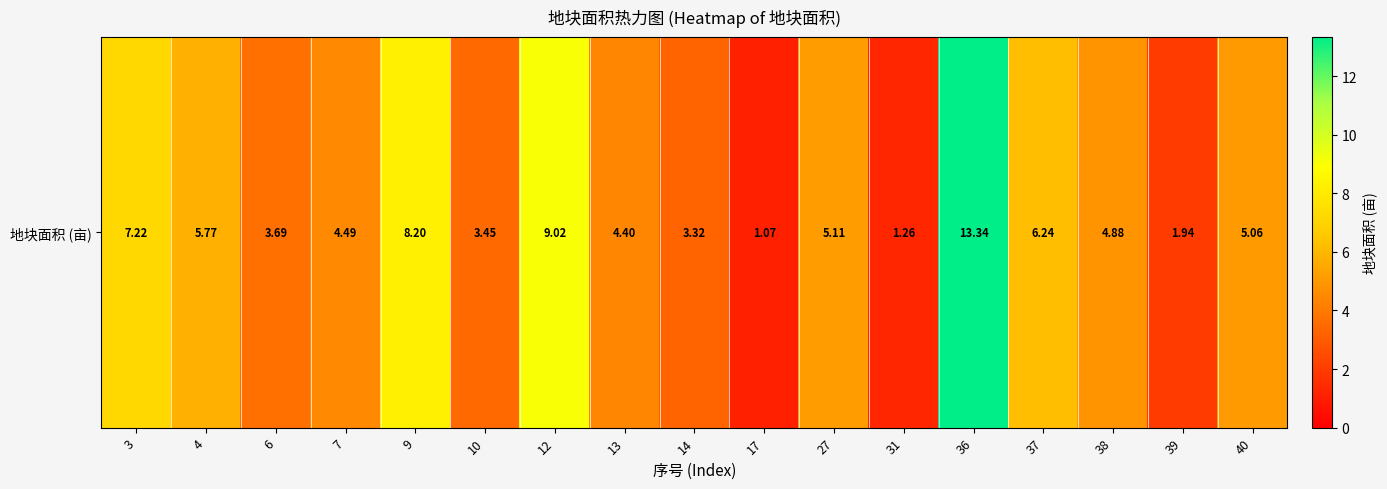

True or false: the data shows 0.9 at 39.

False